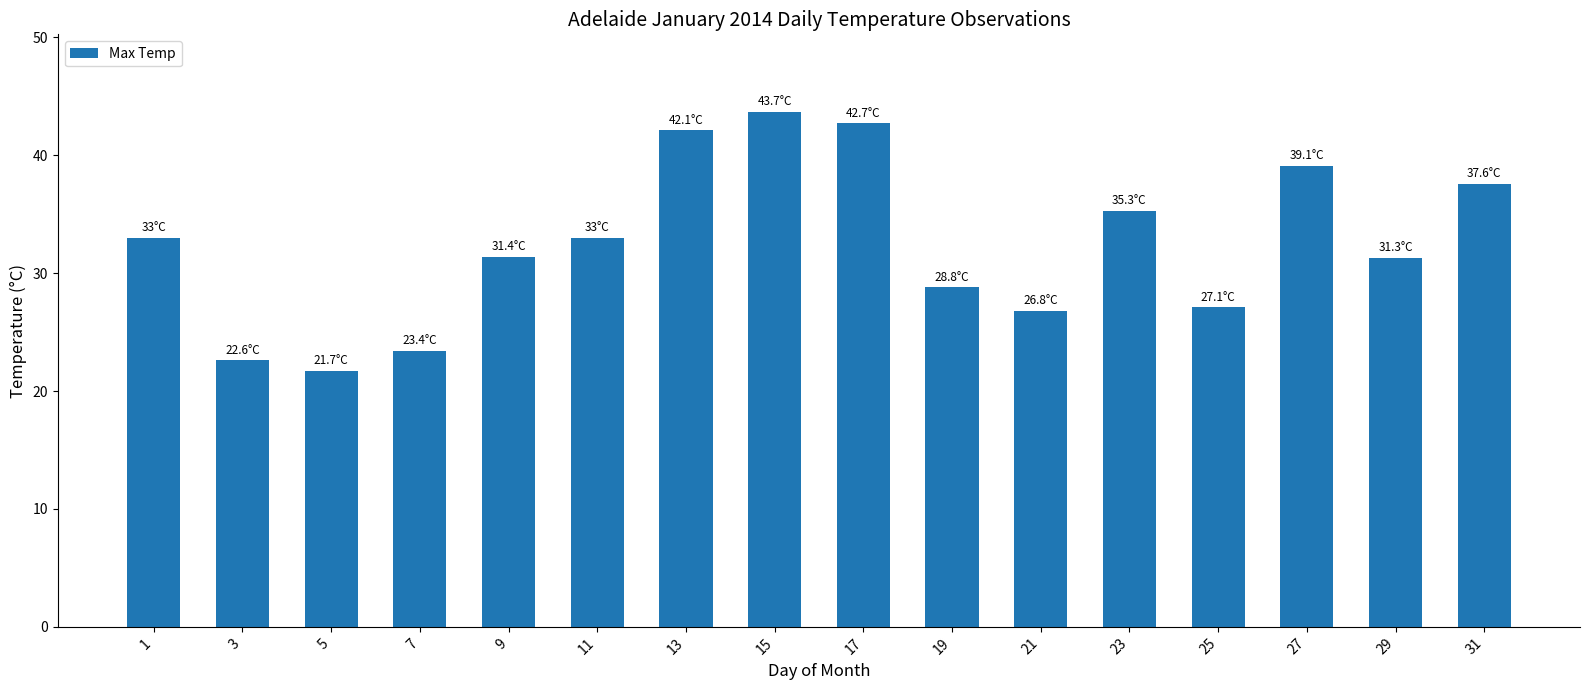

What is the greatest value displayed?

43.7